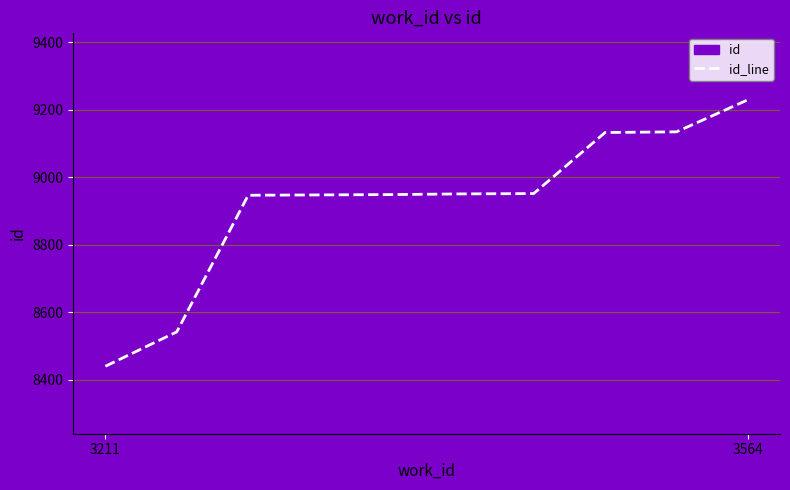

What is the difference between the second highest and second lowest values?

593